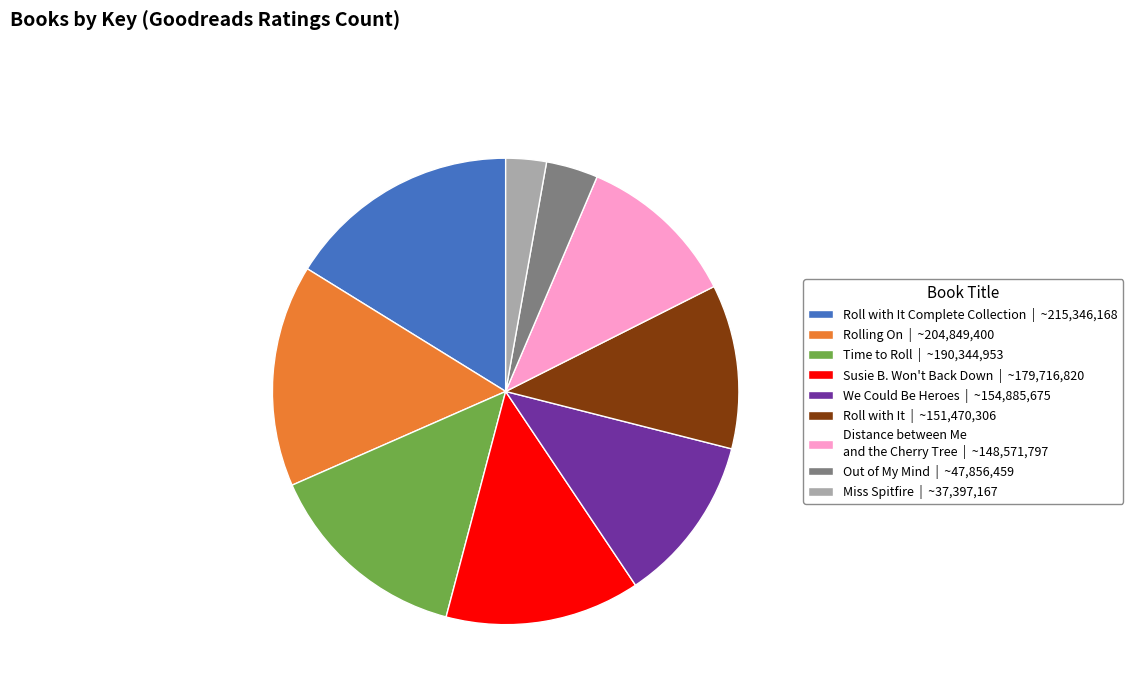

Which category has the biggest portion of the pie?

Roll with It Complete Collection | ~215,346,168